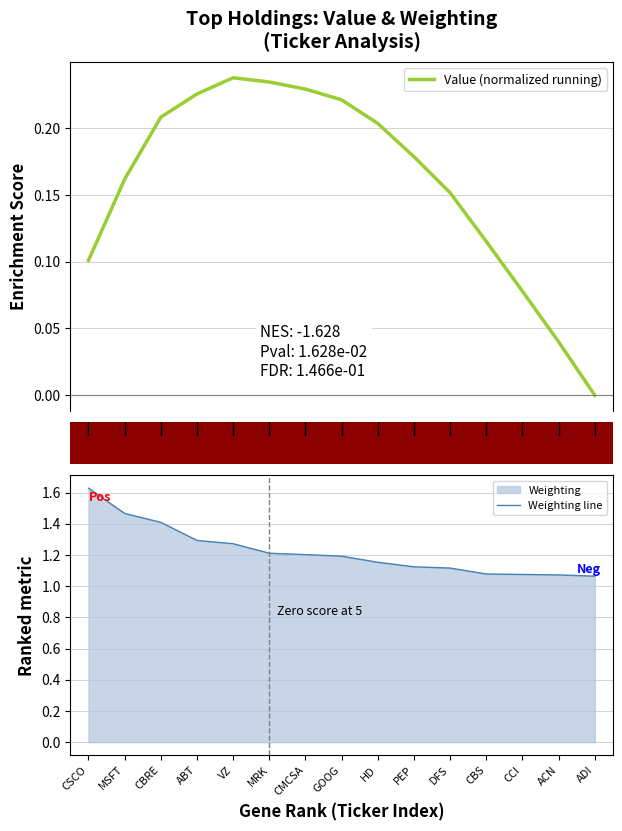

What is the label of the 12th point from the right?

ABT